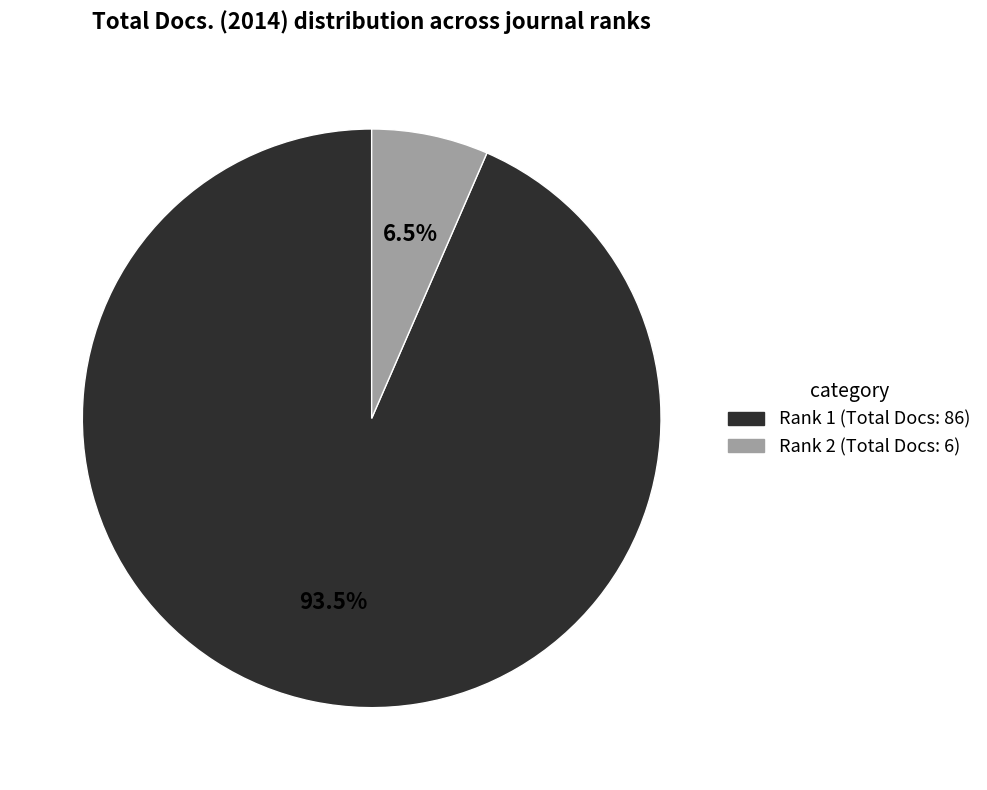

Is there any slice that represents more than half of the pie?

Yes